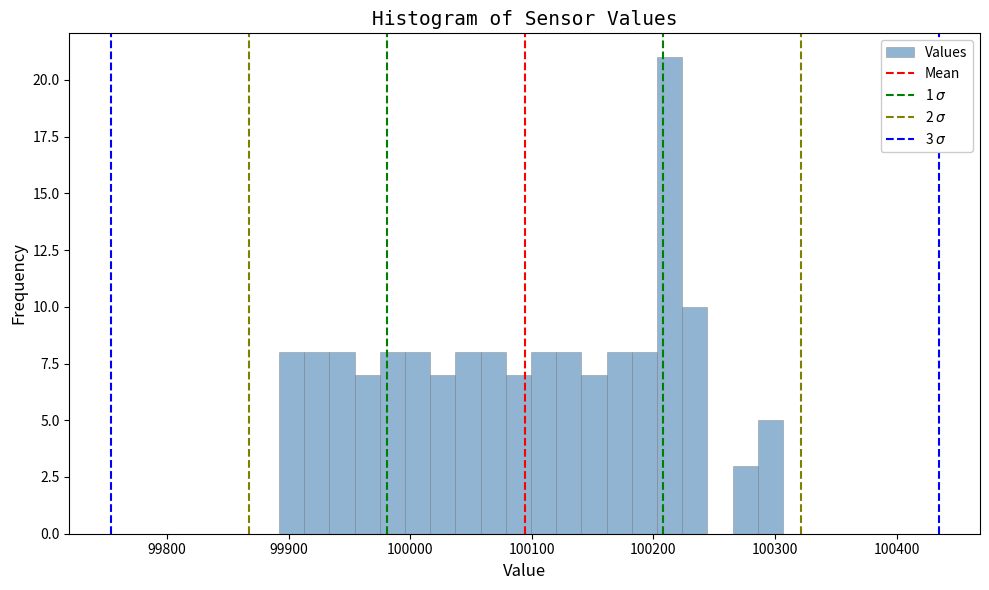

Read against the x-axis, roughly where is the centre of the tallest bar?

100210